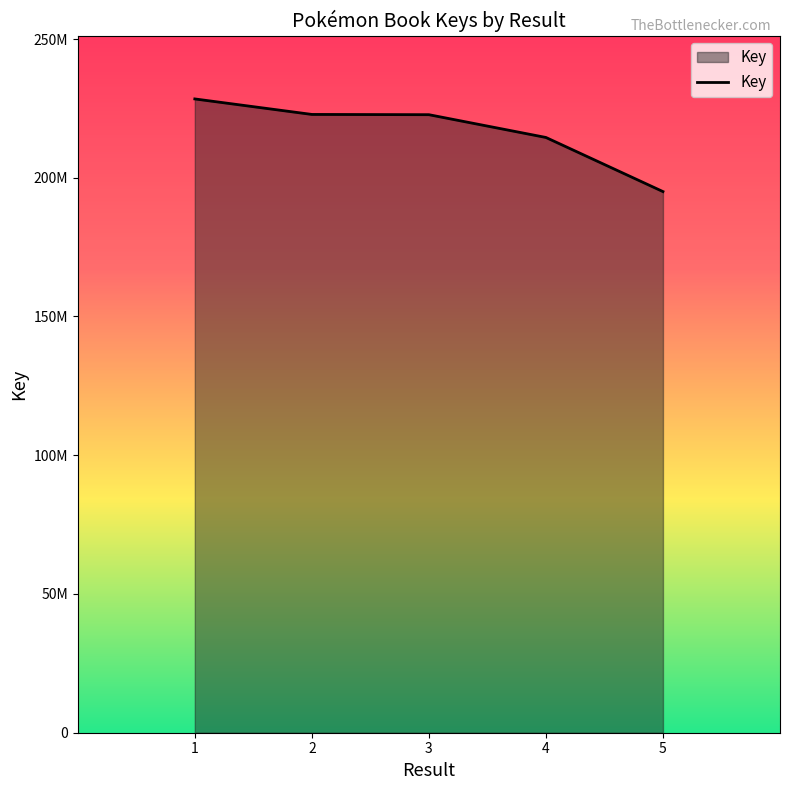

What is the difference between the second highest and second lowest values?

8301179